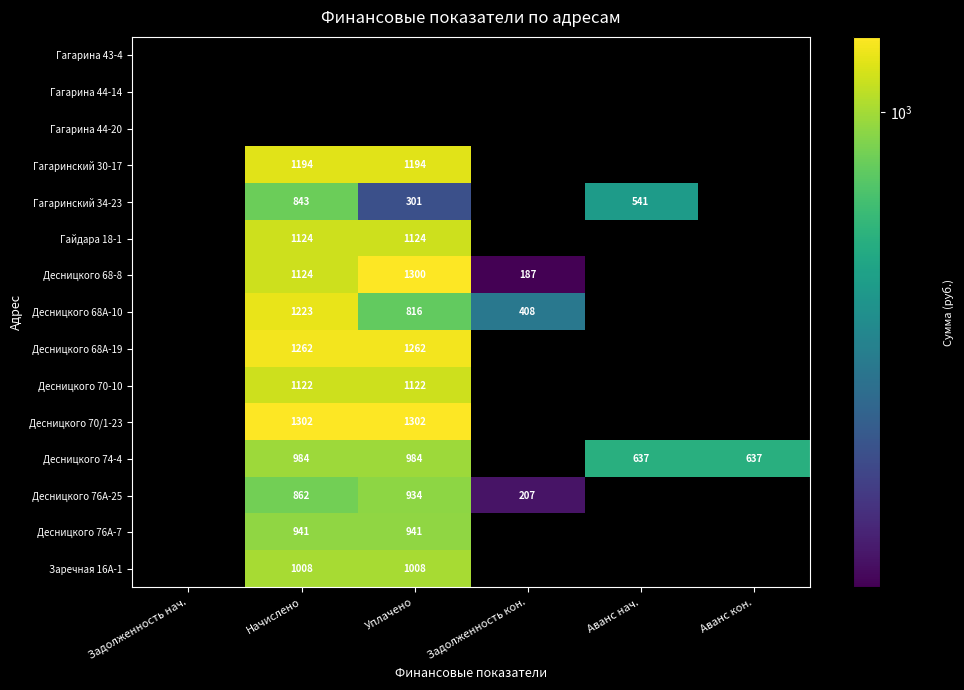

Is the value of Гагарина 43-4 at Задолженность нач. greater than the value of Десницкого 76А-25 at Задолженность кон.?

No